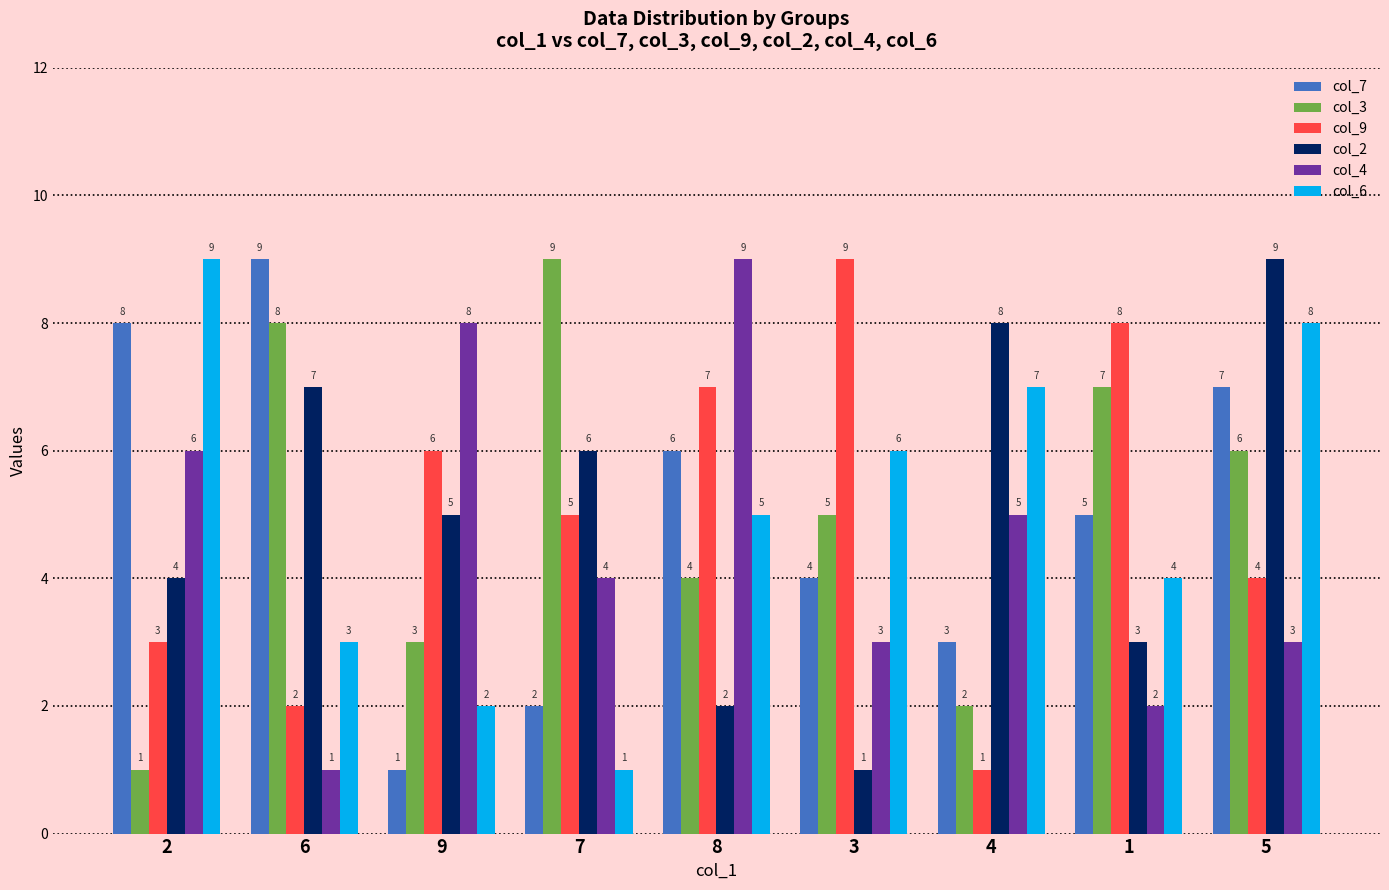

What is the difference between the maximum and minimum values in the col_2 series?

8